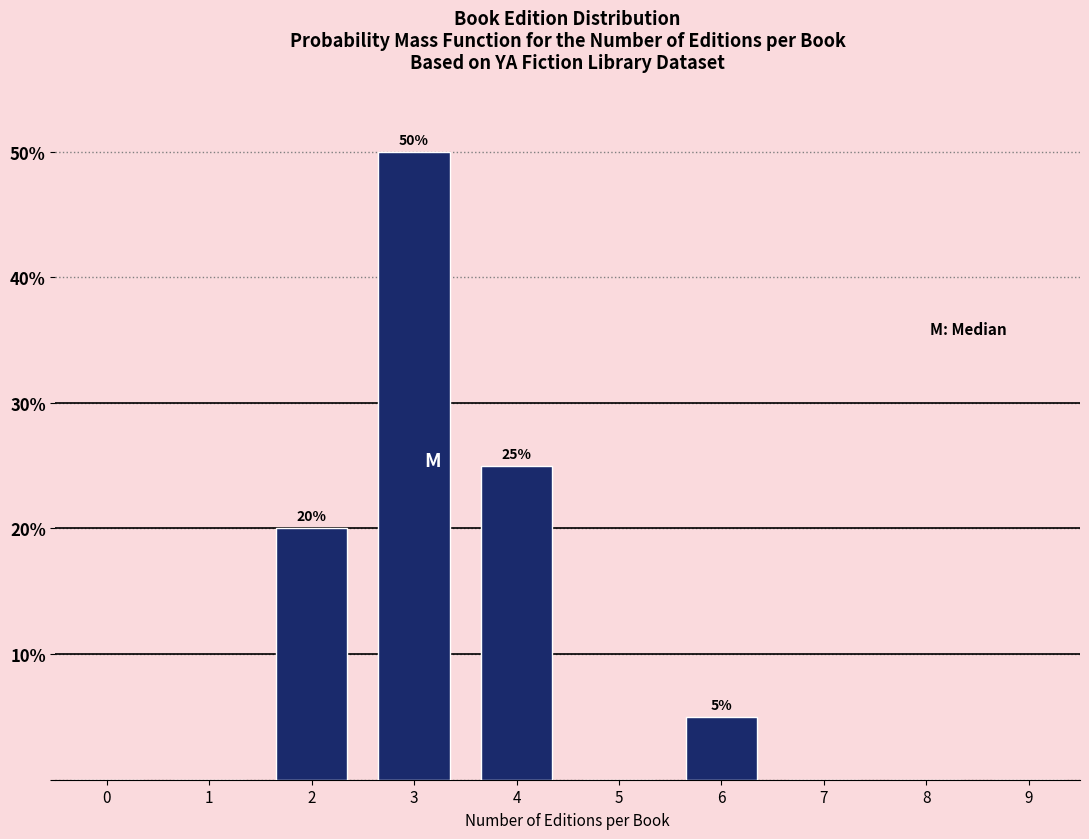

Reading left to right, transcribe all the data shown in this chart.

0=0	1=0	2=20	3=50	4=25	5=0	6=5	7=0	8=0	9=0